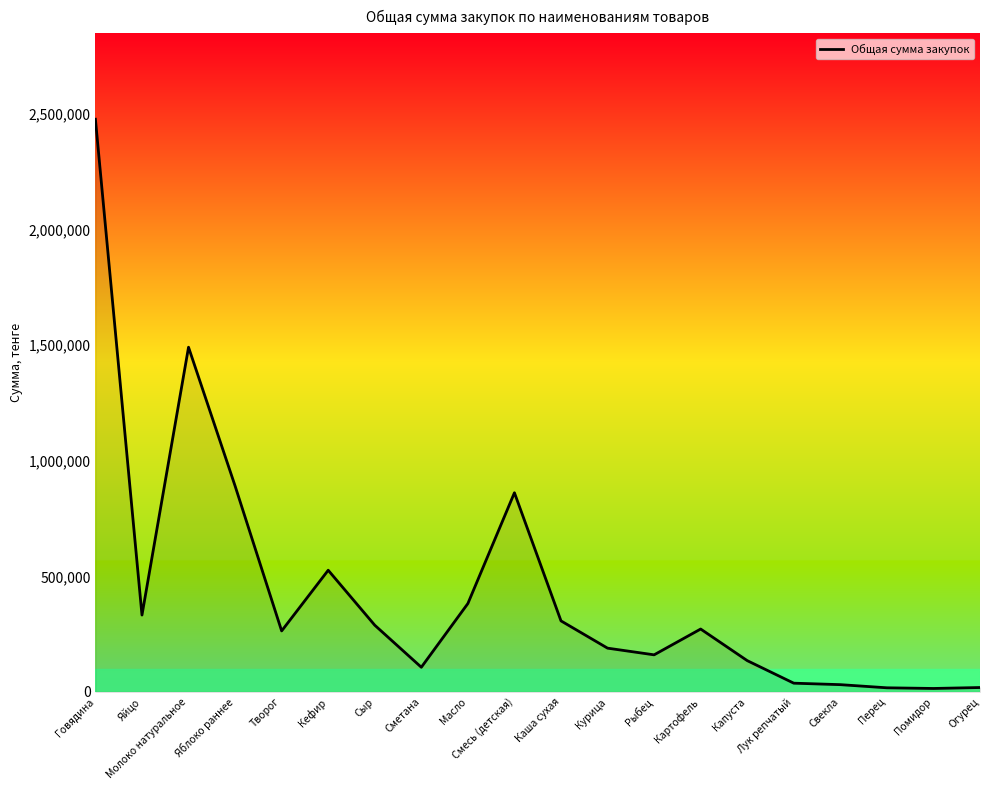

The chart shows a value of 94860 at Каша сухая. True or false?

False